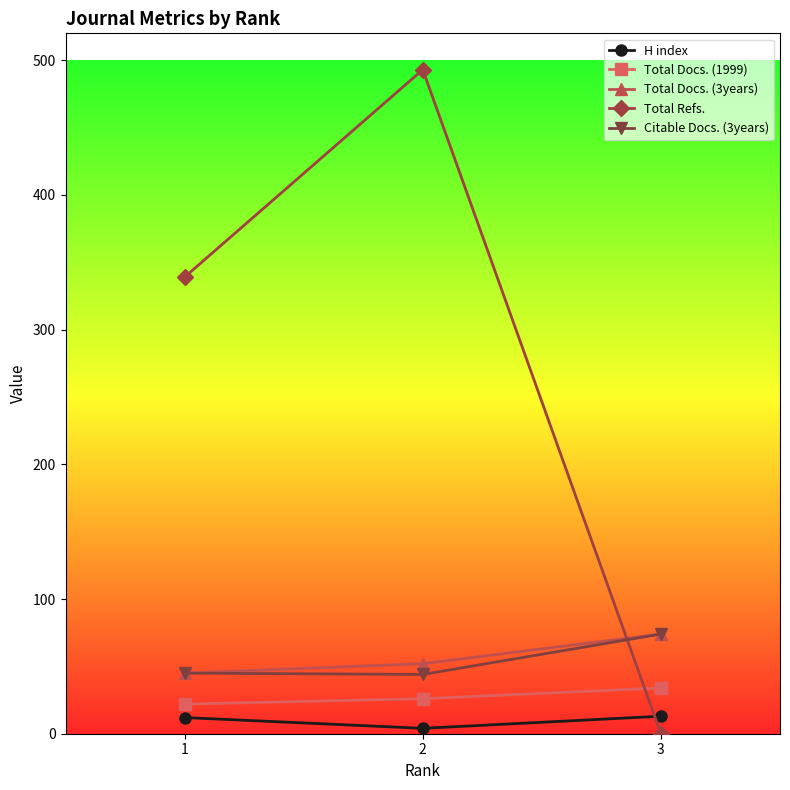

Between 2 and 3, which series saw the biggest shift?

Total Refs.